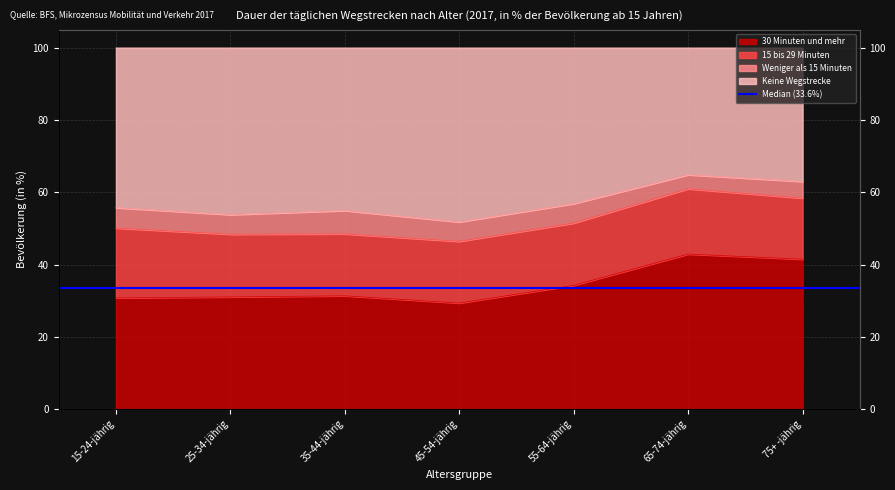

What is the difference between the Keine Wegstrecke values at 75+ -jährig and 45-54-jährig?

11.2